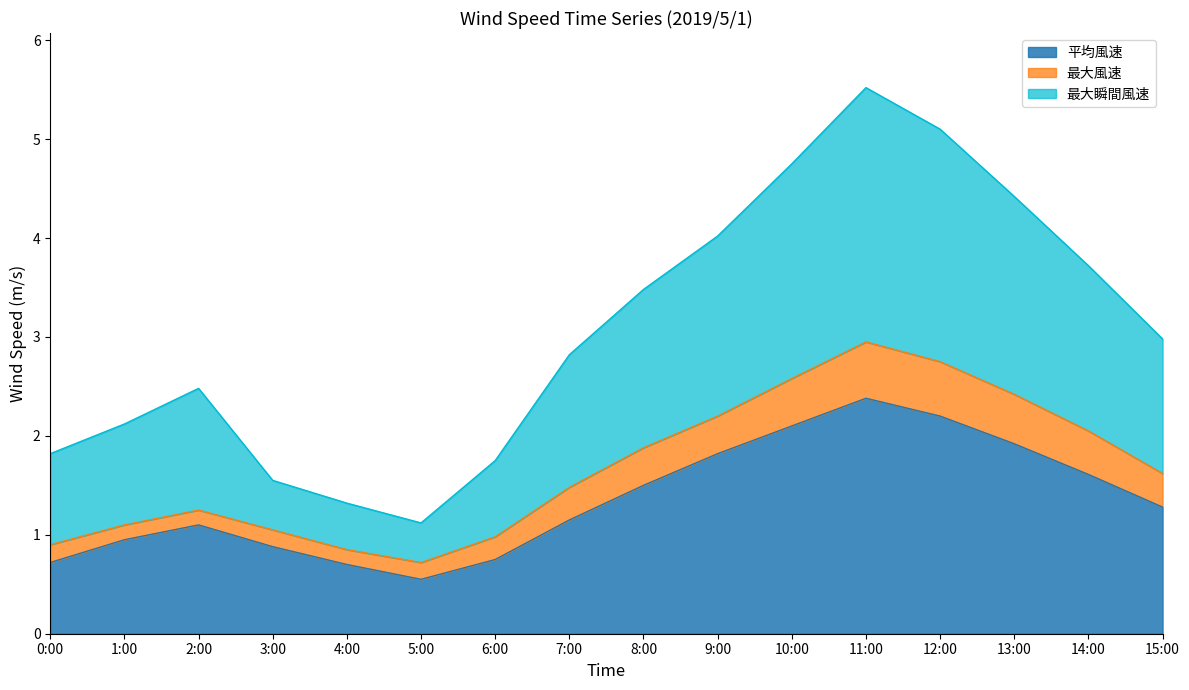

Is it true that 平均風速 equals 1.3 at 15:00?

True